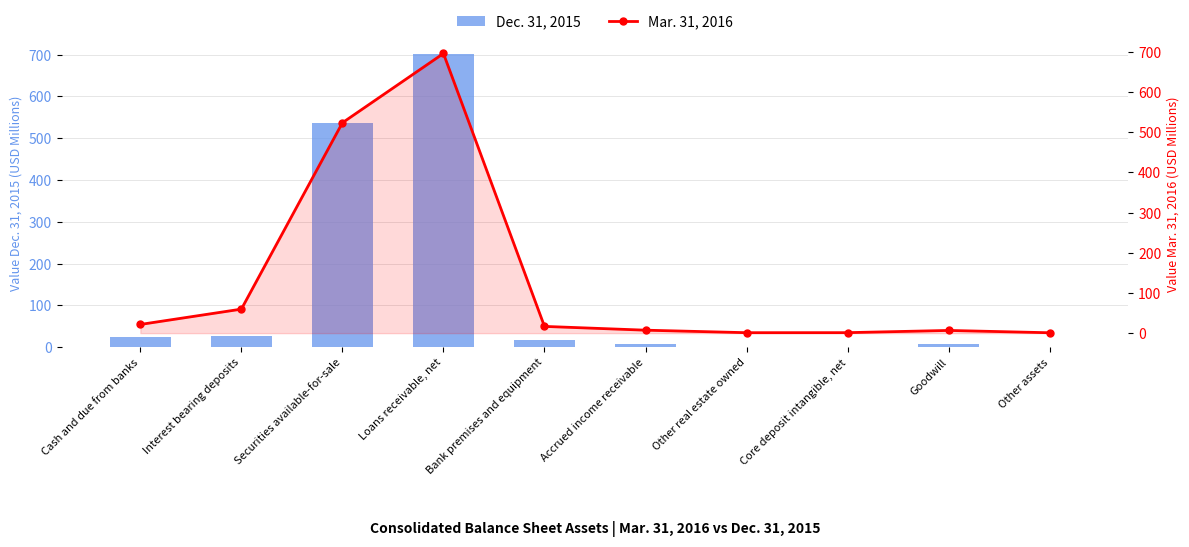

What is the minimum value shown in the chart?

1.0